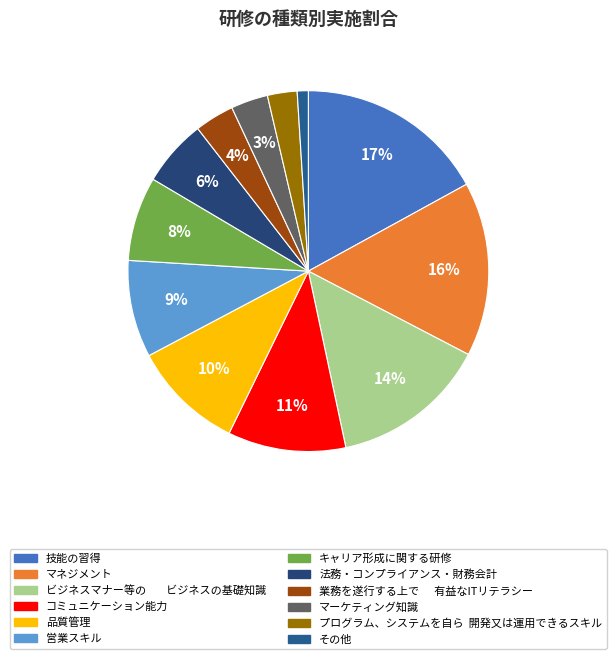

Which slice is the largest?

技能の習得